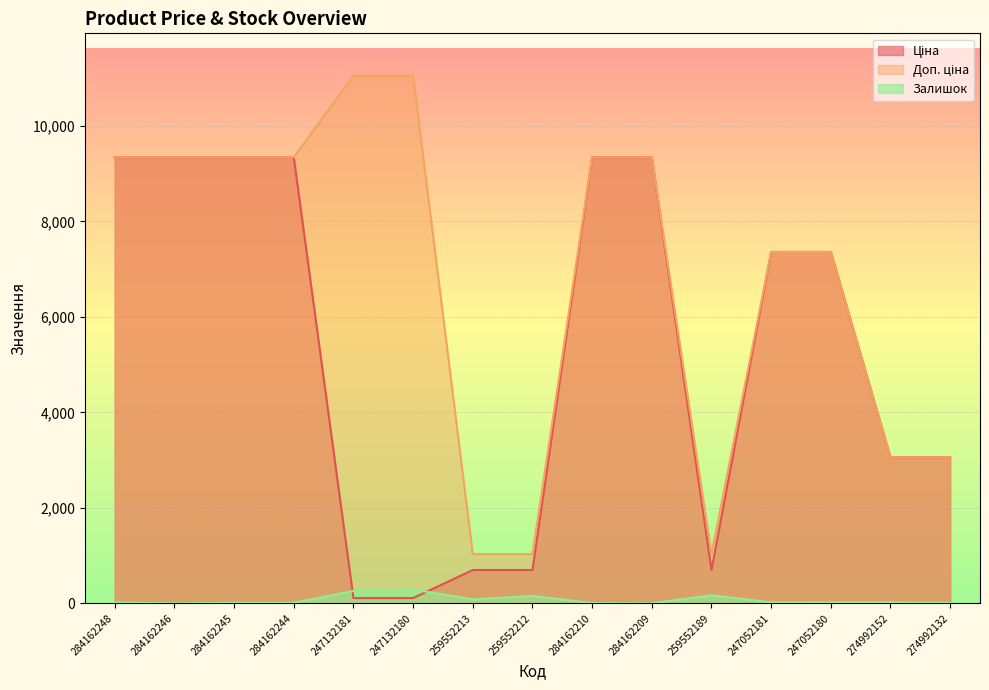

True or false: Залишок and Доп. ціна cross at least once.

False